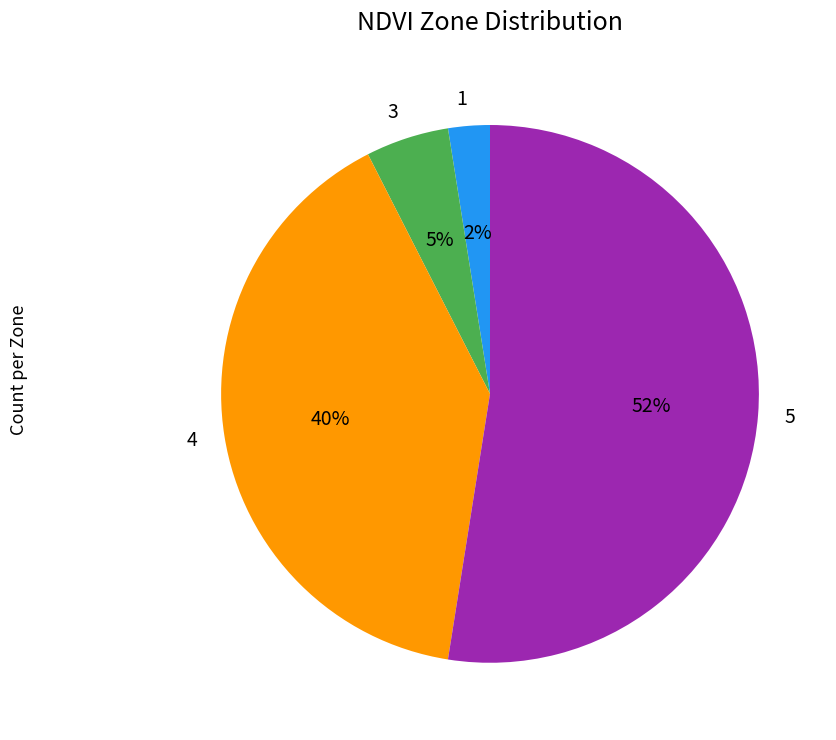

Does any single category account for the majority?

Yes